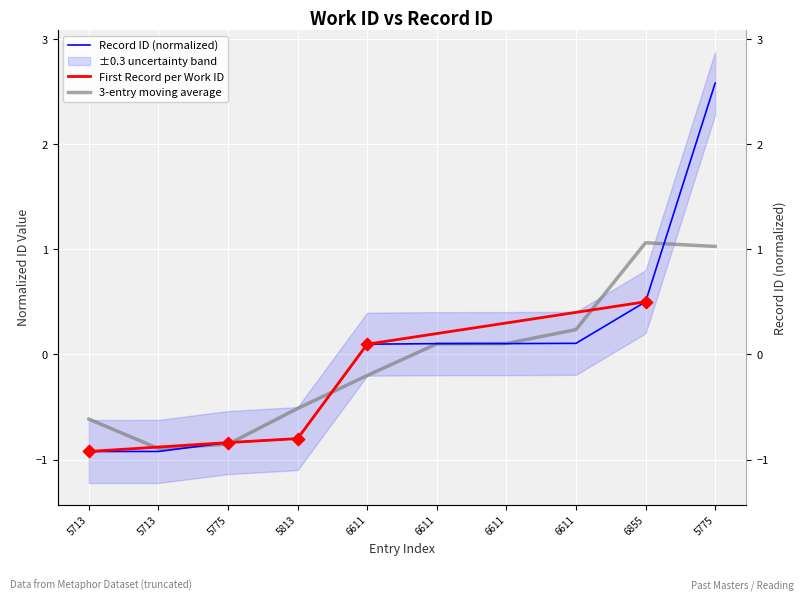

What is the change in value from 5713 to 6855?

+1.4